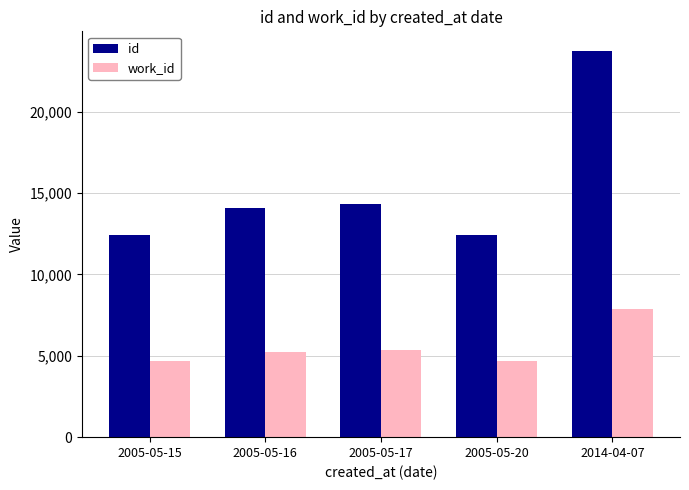

What is the value of the work_id bar at the 5th from the left?

7860